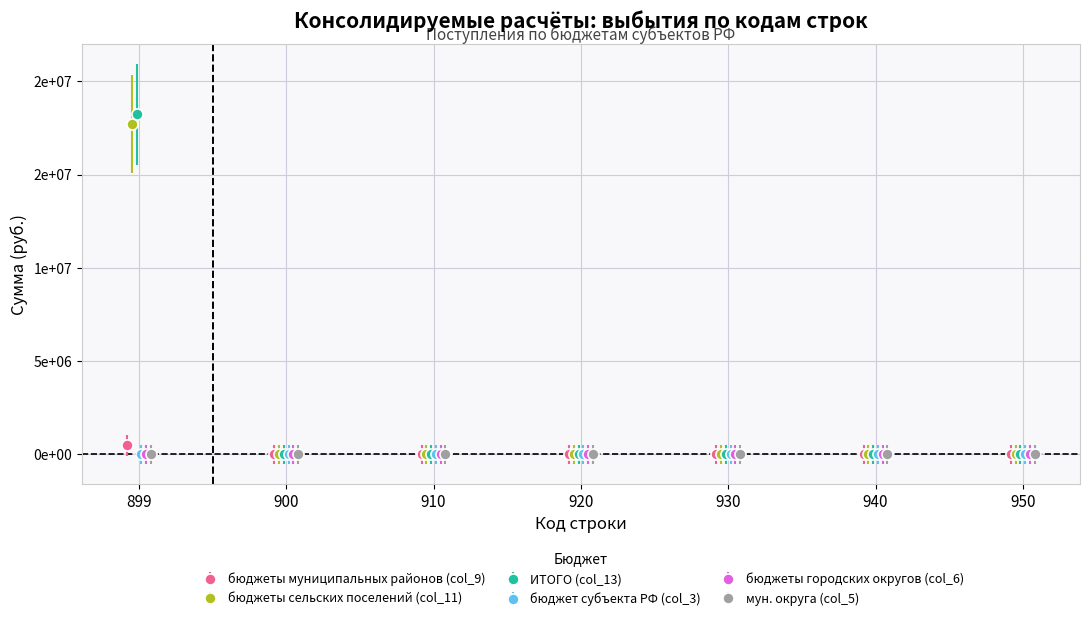

True or false: бюджеты муниципальных округов and бюджет субъекта РФ intersect in this chart.

False